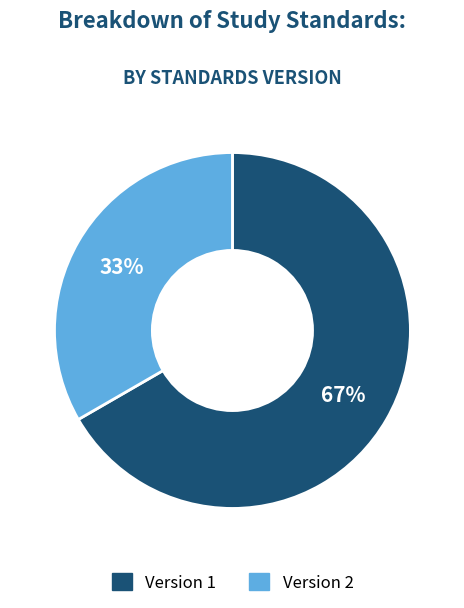

How many segments does this pie chart have?

2